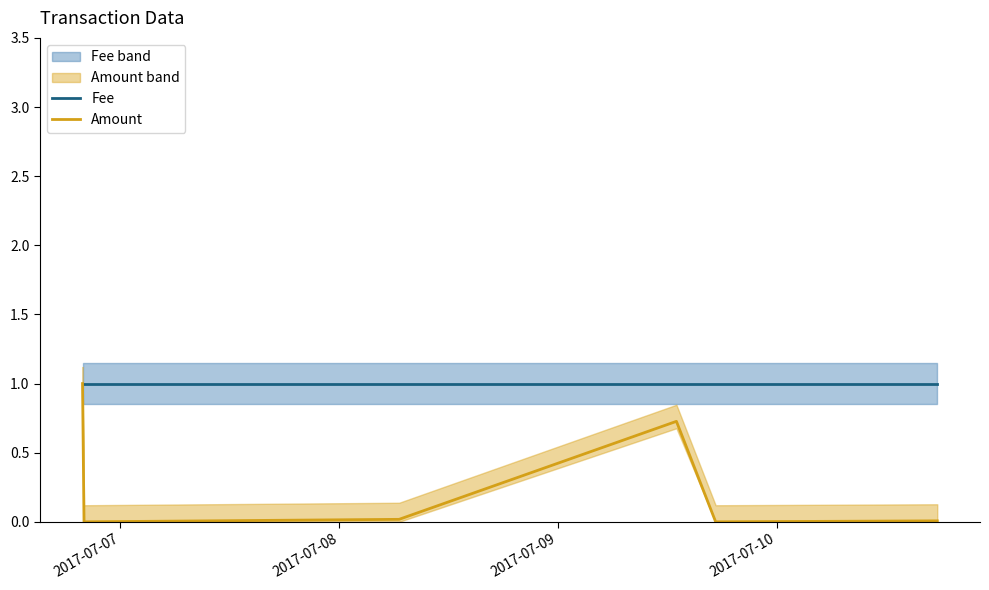

List the series in order of their overall mean, lowest first.

Amount, Fee